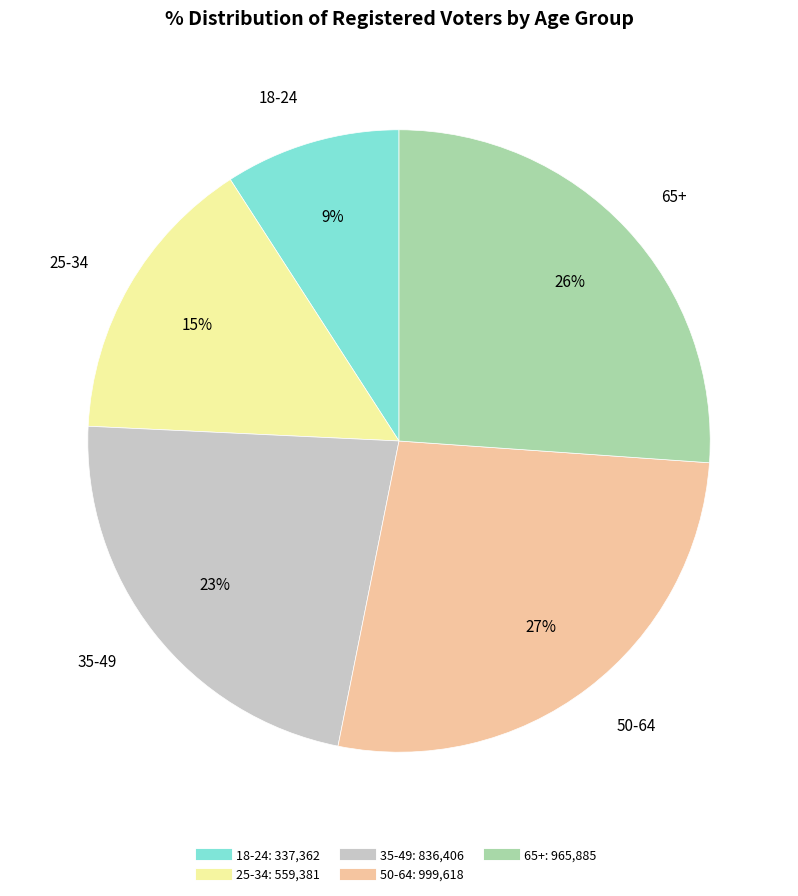

Which has a higher value, 65+ or 18-24?

65+